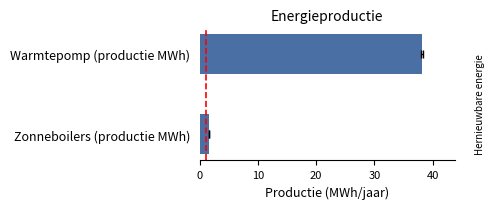

Read the value at Zonneboilers (productie MWh).

1.6